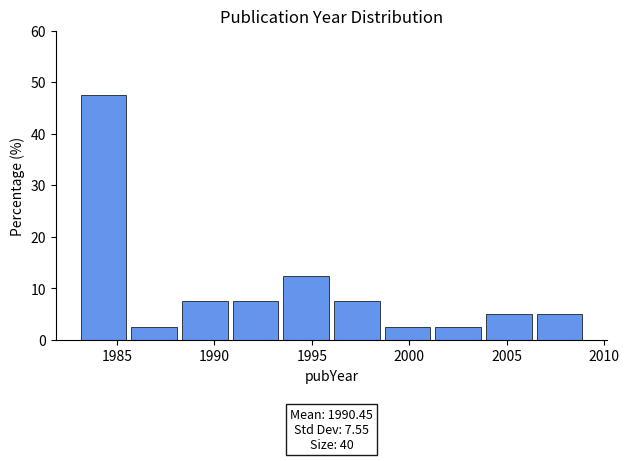

Over which range of the x-axis is the bar tallest?

1983.0 to 1985.6